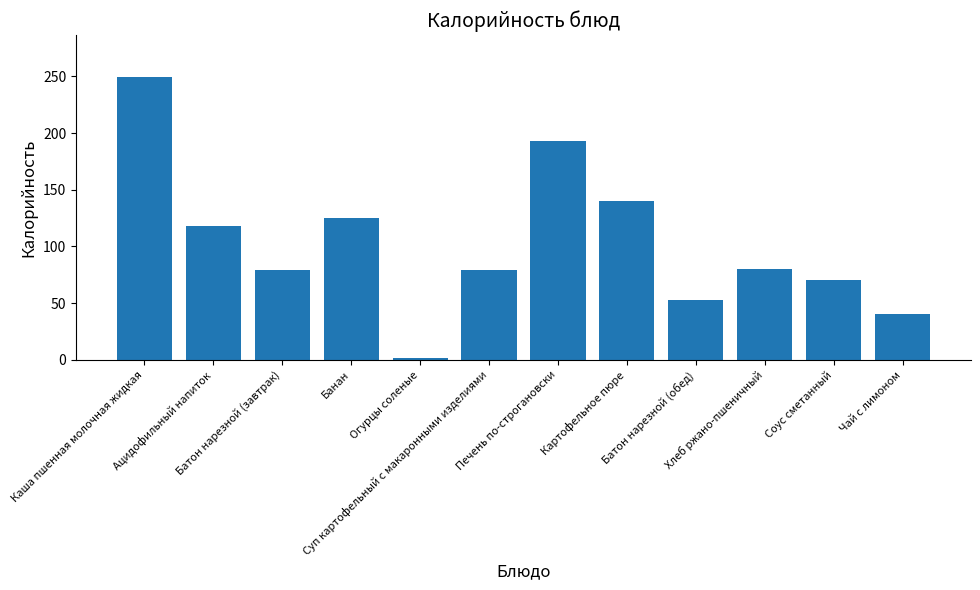

How many bars are there in total?

12